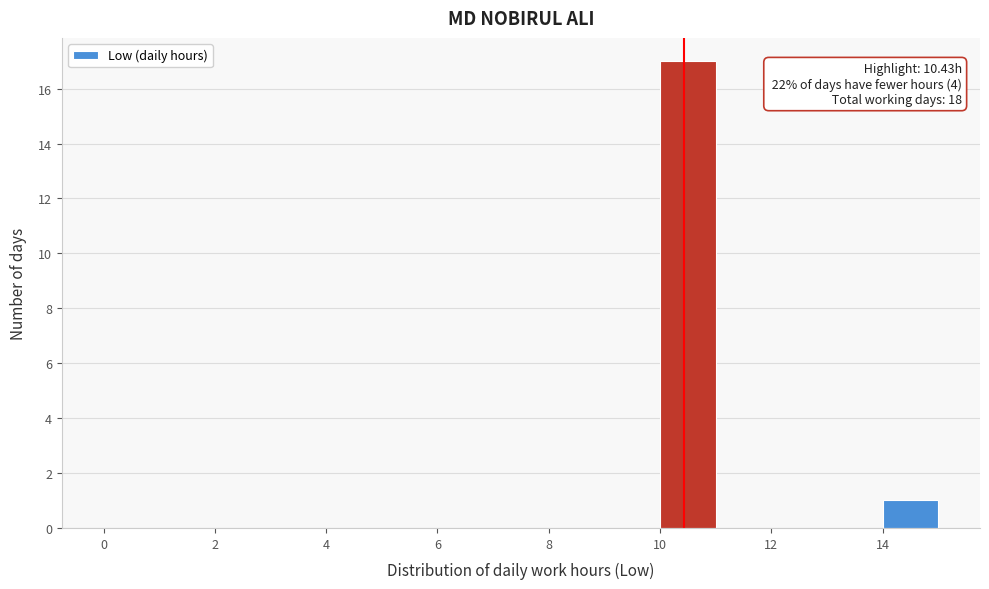

Over which range of the x-axis is the bar tallest?

10 to 11